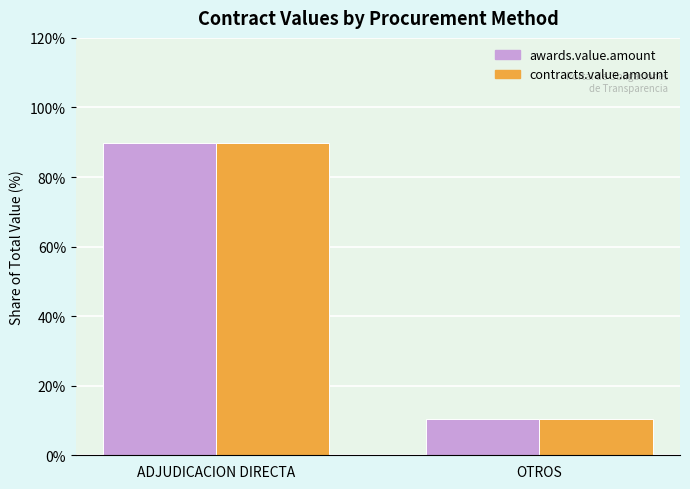

How many values in the contracts.value.amount series are below 89?

1